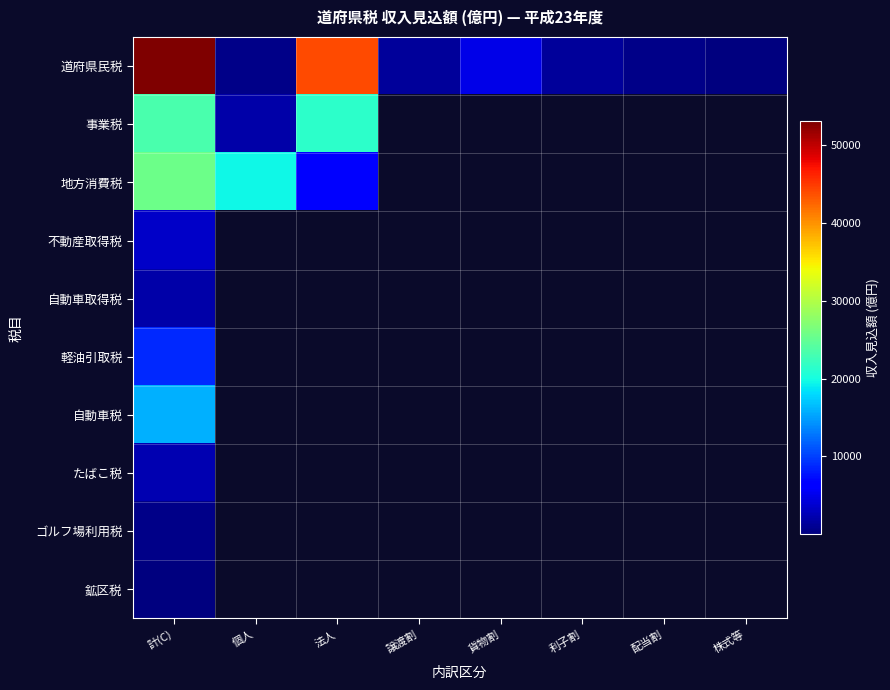

At 法人, list the series in order from smallest to largest.

地方消費税, 不動産取得税, 自動車取得税, 軽油引取税, 自動車税, たばこ税, ゴルフ場利用税, 鉱区税, 事業税, 道府県民税